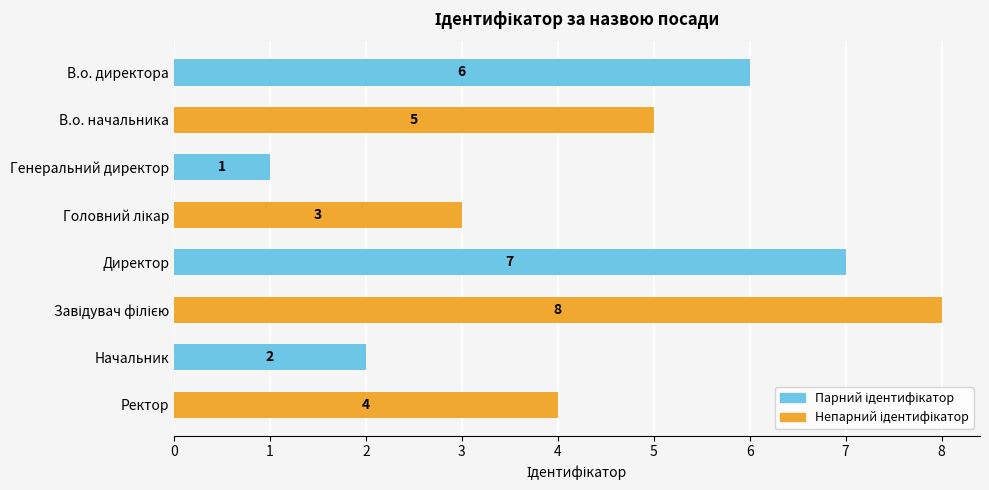

How many data points does each series have?

8